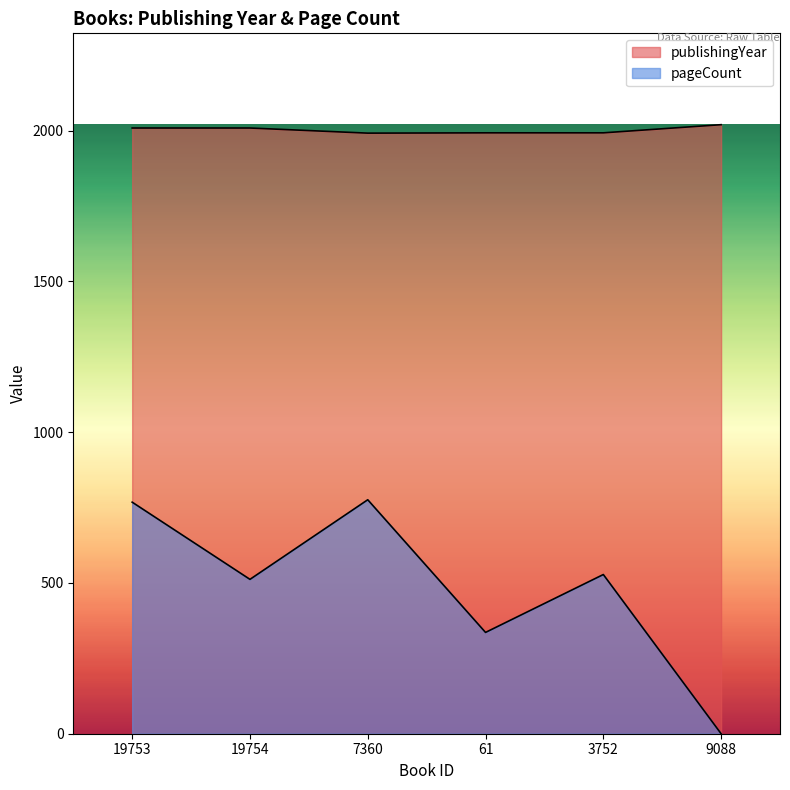

What is the maximum value shown in the chart?

2020